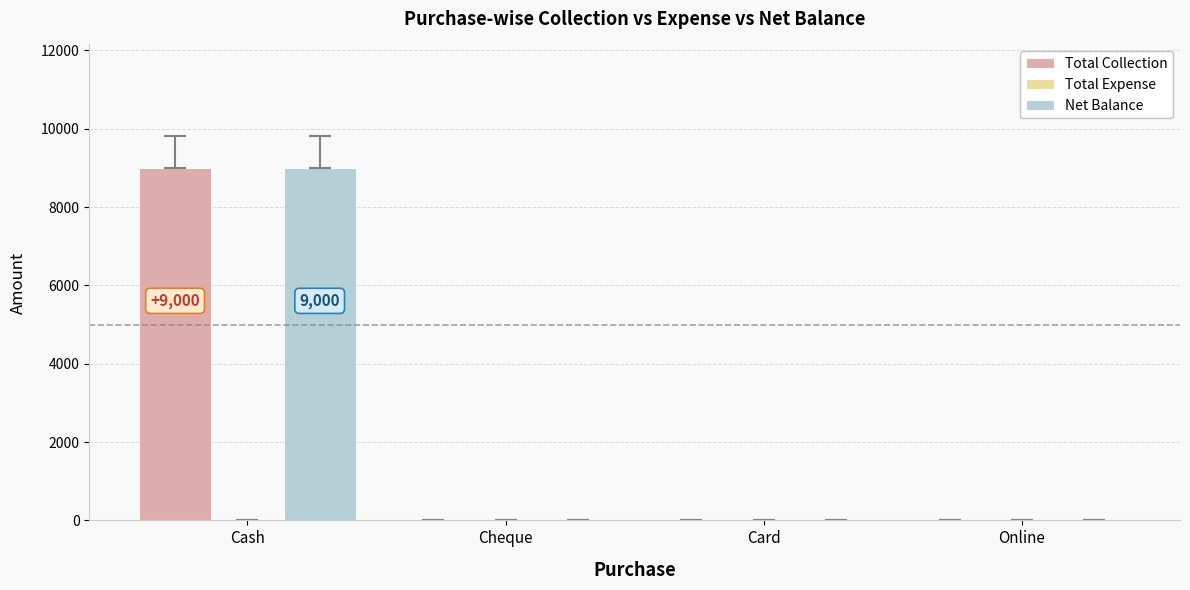

Count the number of categories in the chart.

4